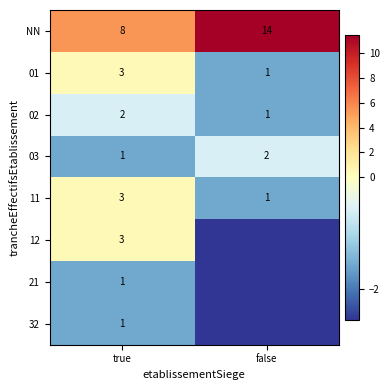

Between true and false, which is larger?

false